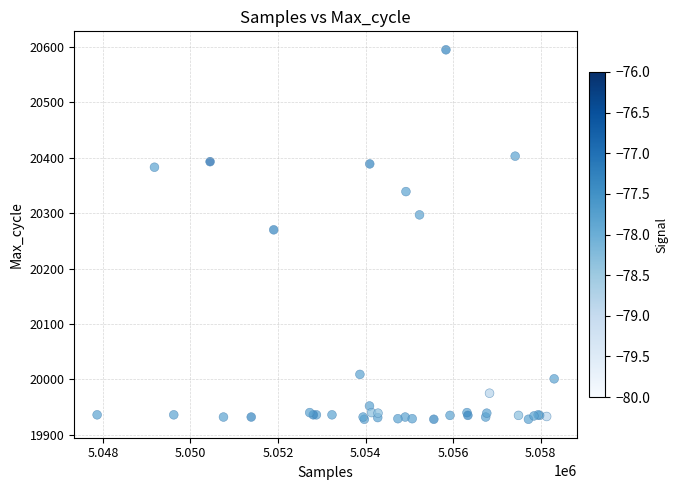

What Y value in the scatter plot is closest to 20261?

20270